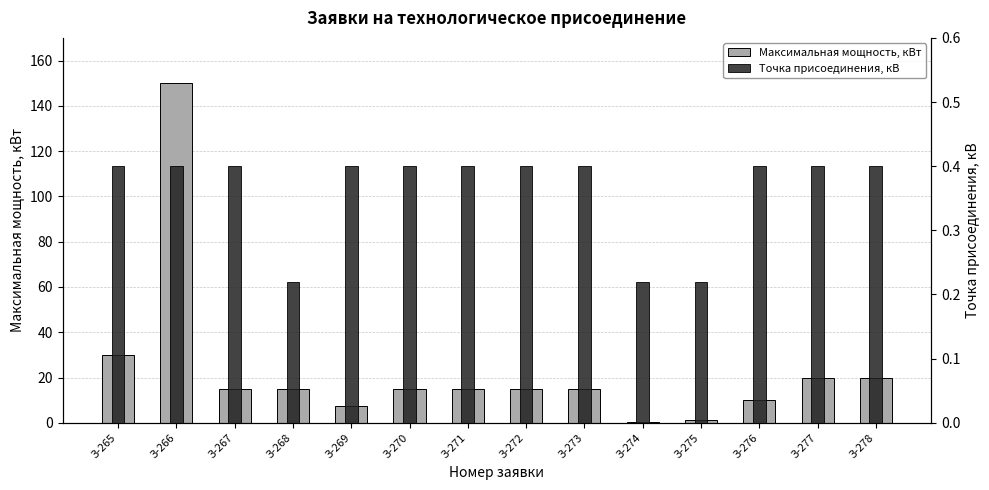

What is the value of the Максимальная мощность, кВт bar at the 6th from the left?

15.0